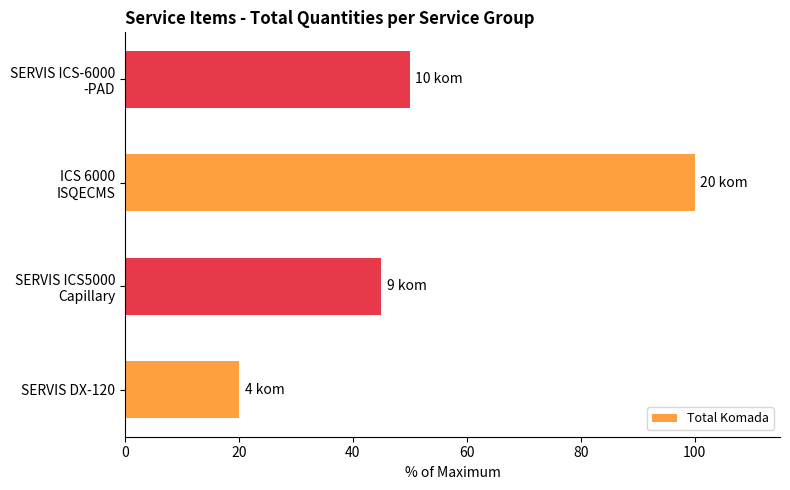

What is the greatest value displayed?

100